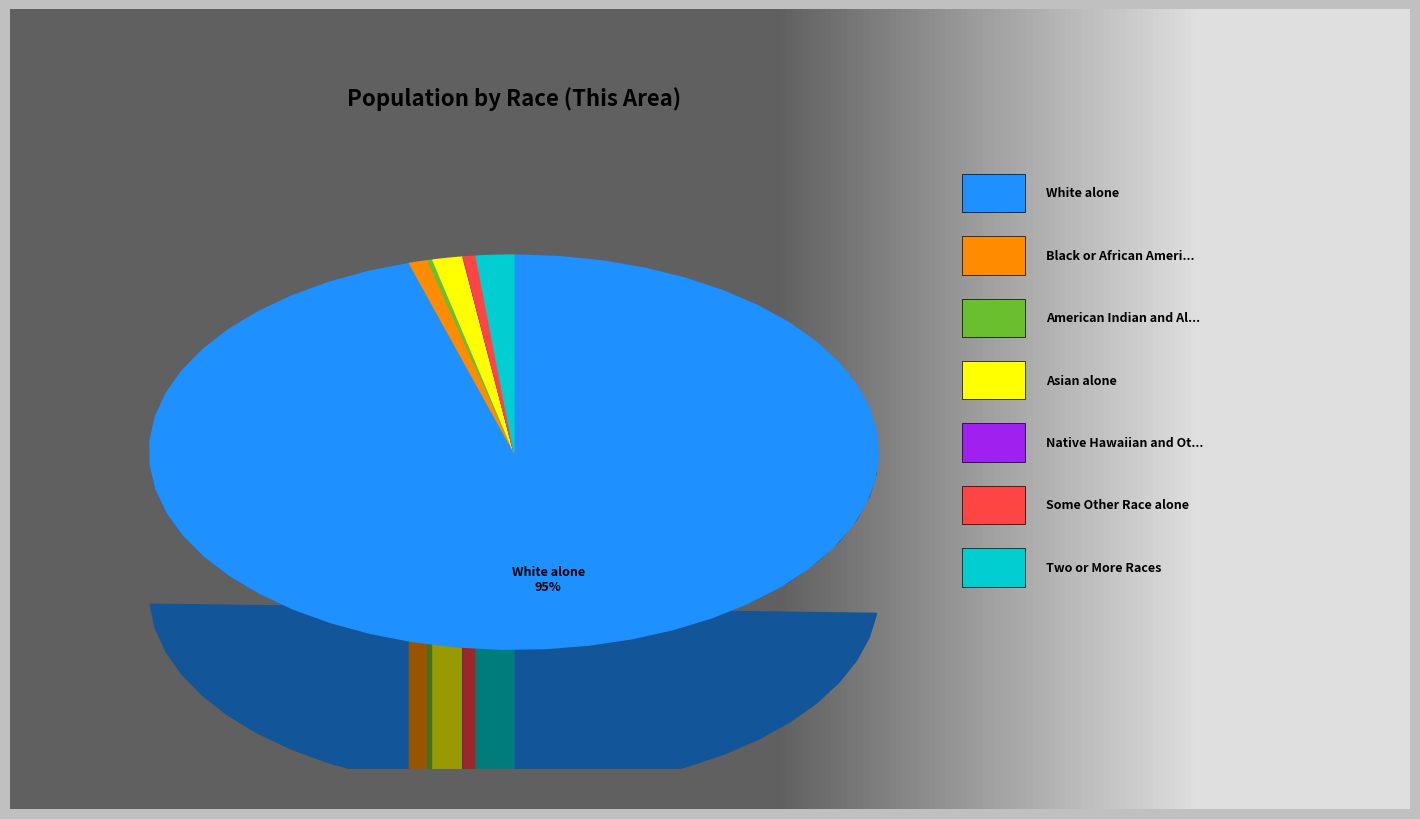

How many slices are in this pie chart?

7